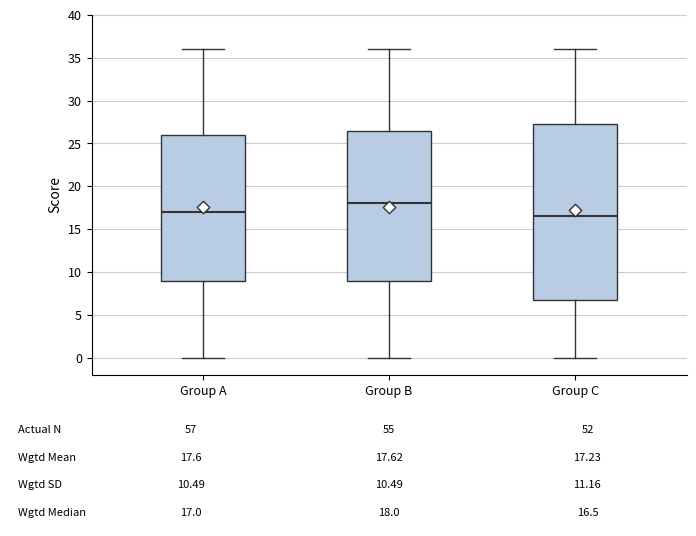

Which box has the highest median line?

Group B